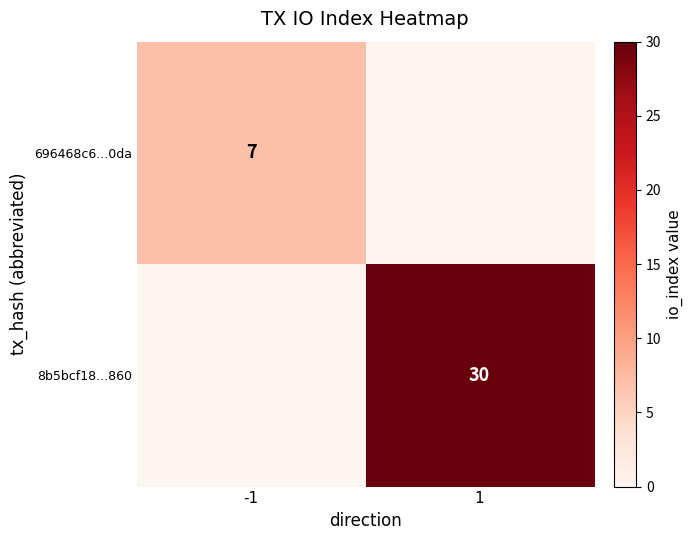

Is the value of 696468c6...0da at -1 greater than the value of 8b5bcf18...860 at 1?

No